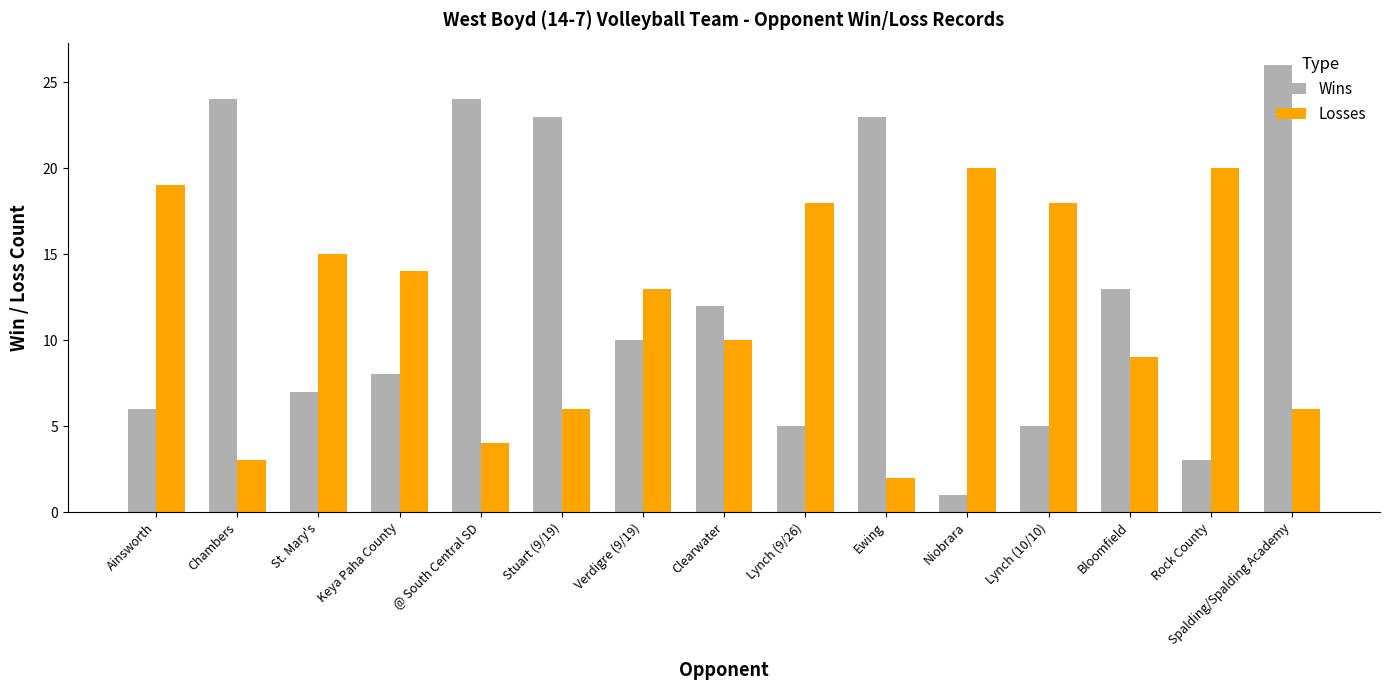

At Lynch (10/10), list the series in order from largest to smallest.

Losses, Wins